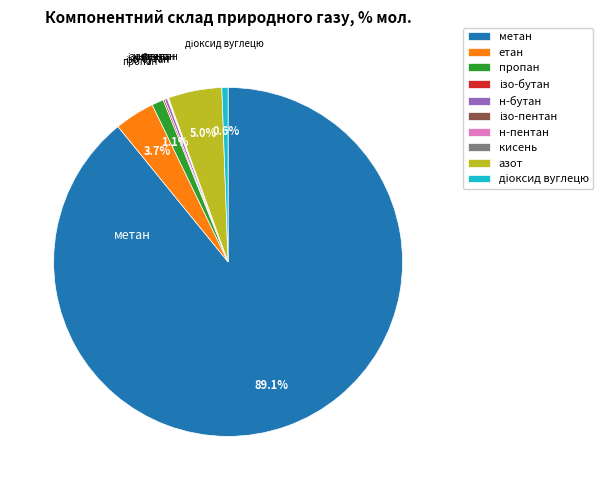

Is there any slice that represents more than half of the pie?

Yes